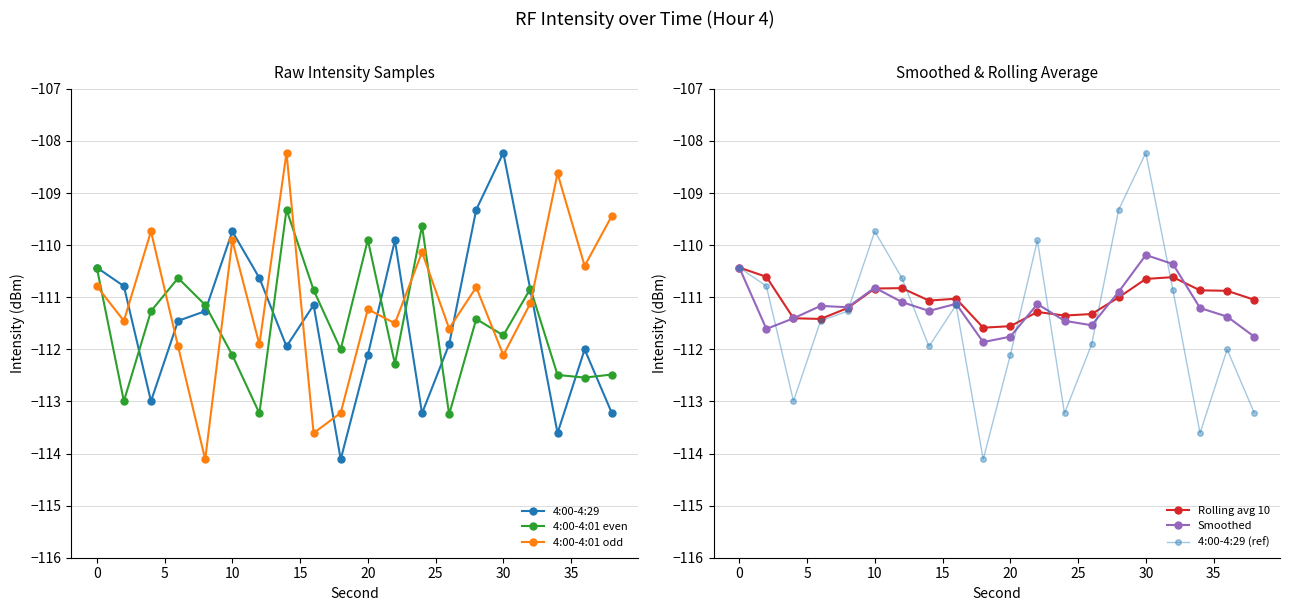

In 4:00-4:01 even, how many points are higher than both neighbors (excluding endpoints)?

6